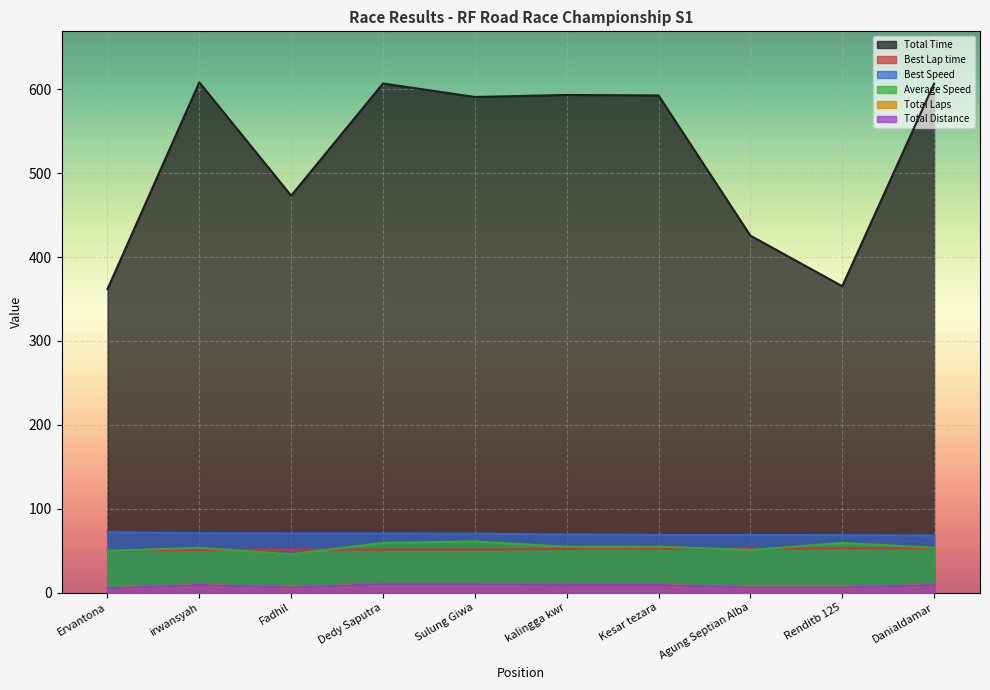

What position from the right is Sulung Giwa?

6